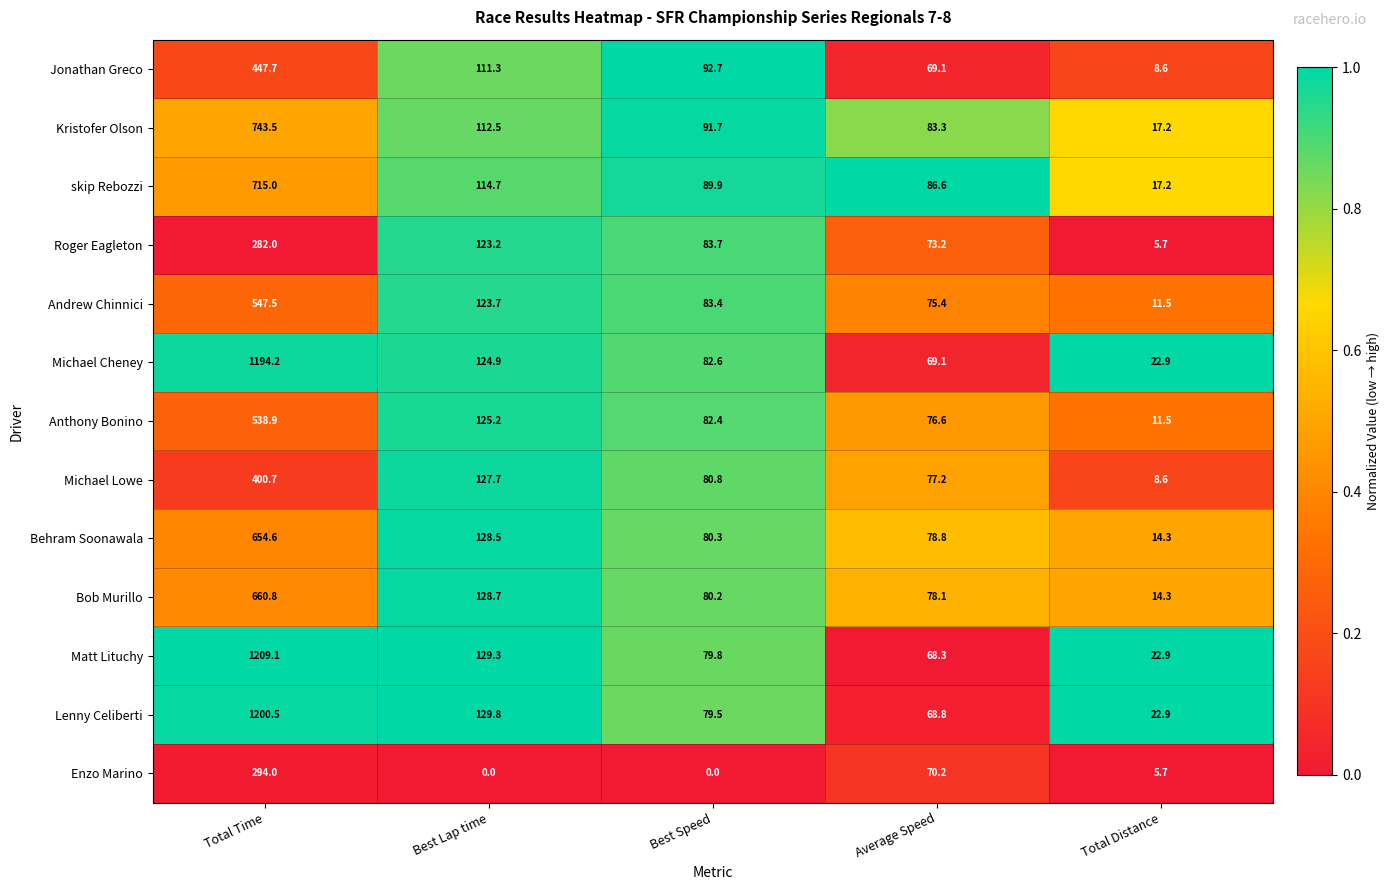

What is the difference between the maximum and minimum values in the Kristofer Olson series?

726.3